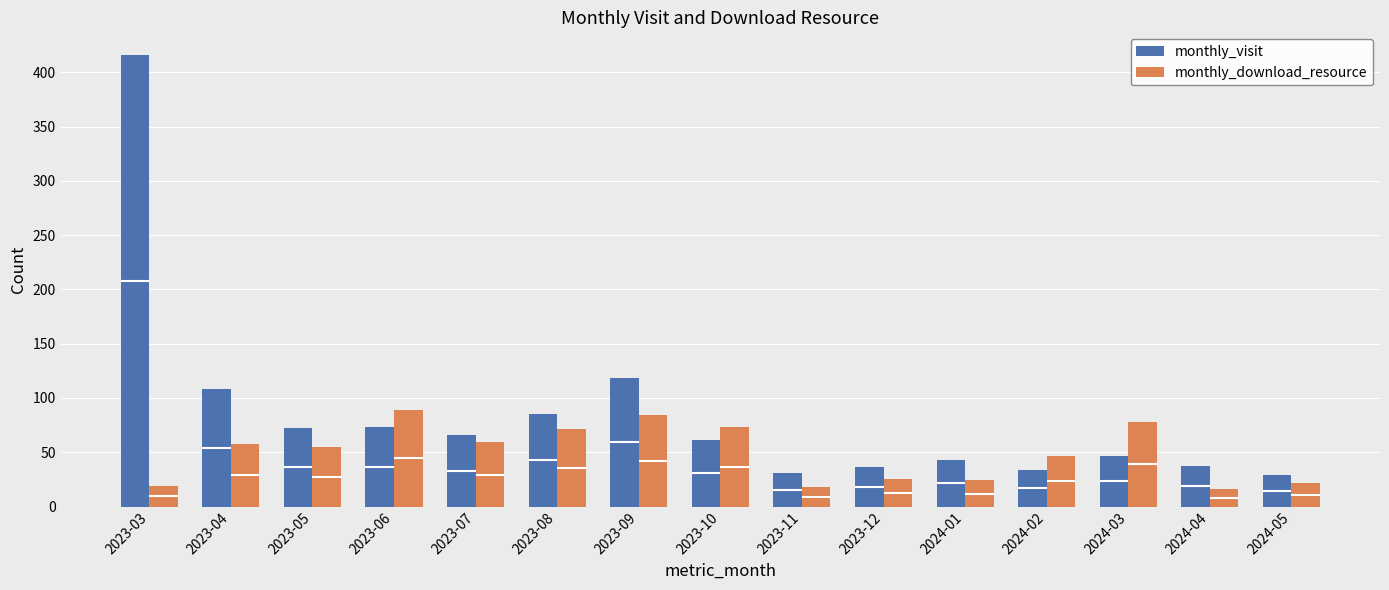

At which label is monthly_download_resource closest to 52?

2023-05